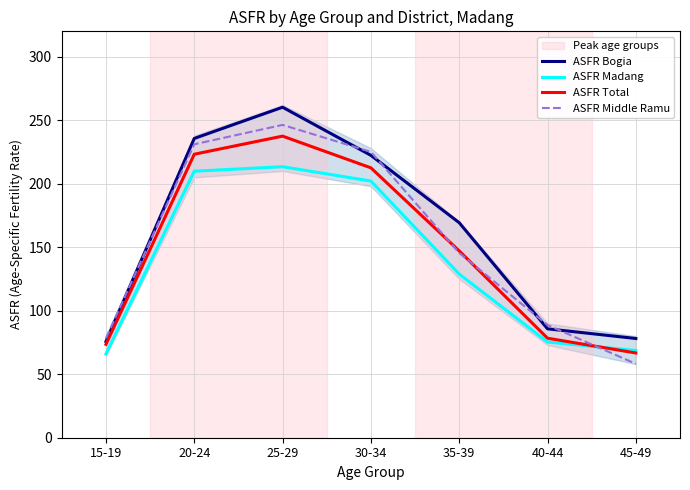

List the series in order of their overall mean, highest first.

ASFR Bogia, ASFR Middle Ramu, ASFR Total, ASFR Madang